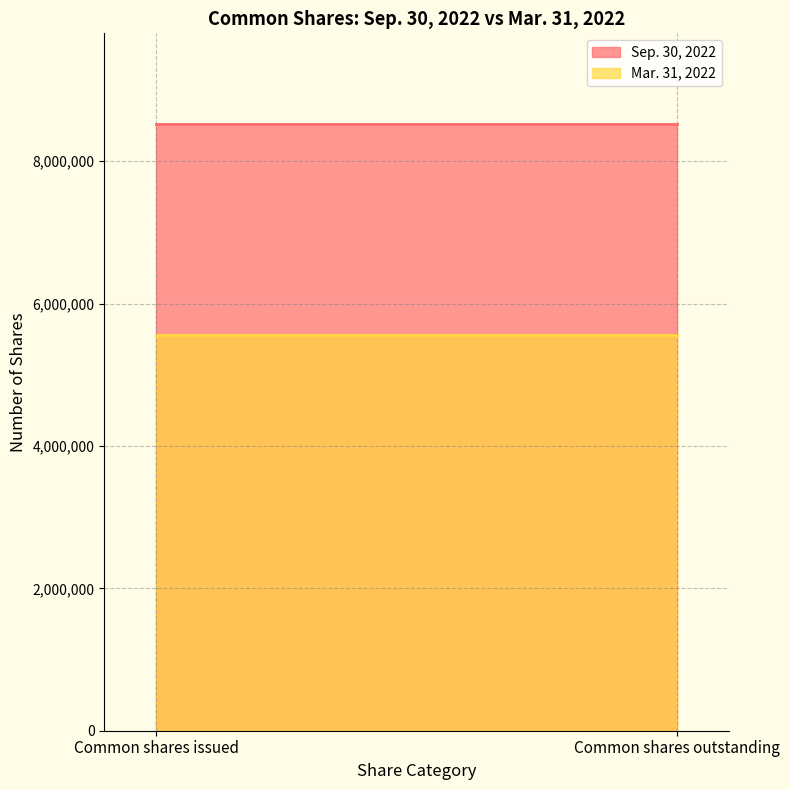

Which series has the largest total across all categories?

Sep. 30, 2022